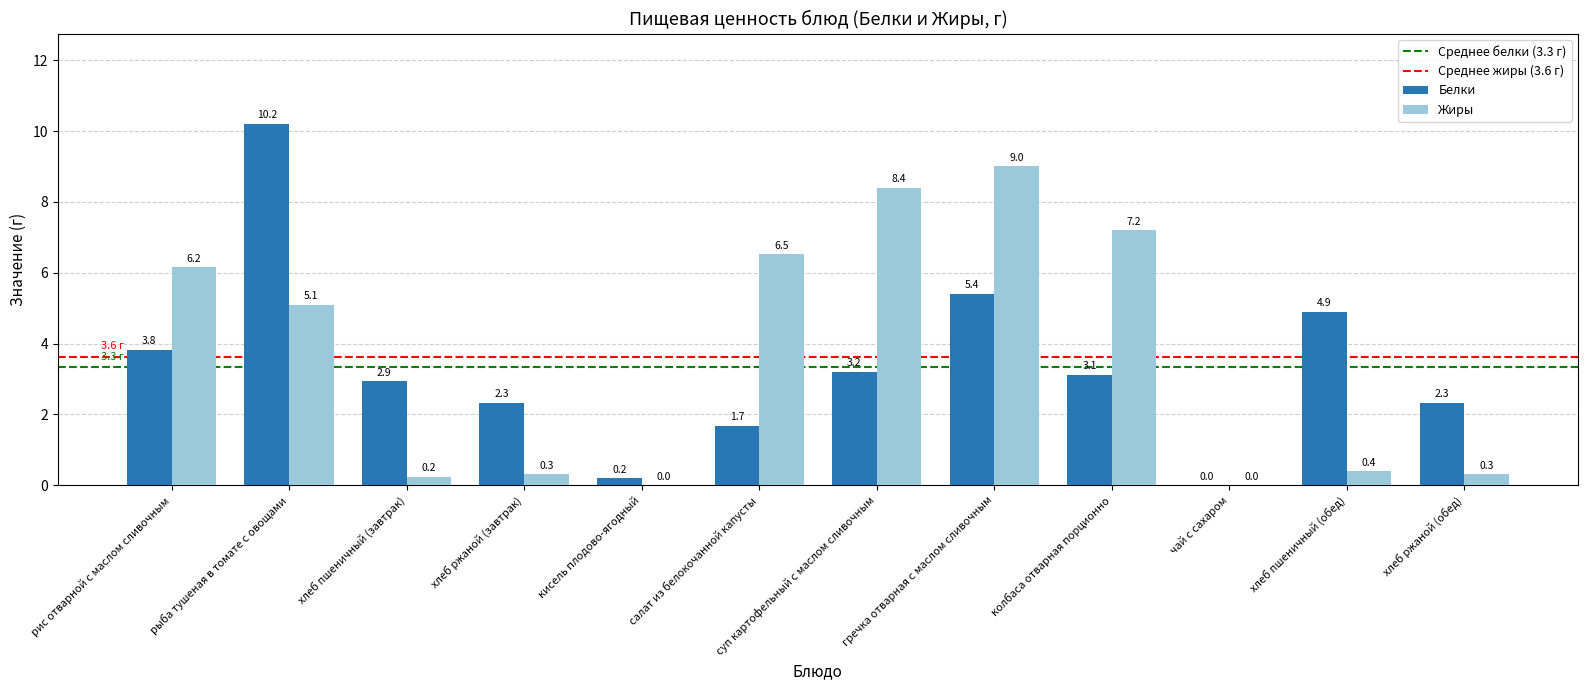

At which label is Жиры closest to 4?

рыба тушеная в томате с овощами